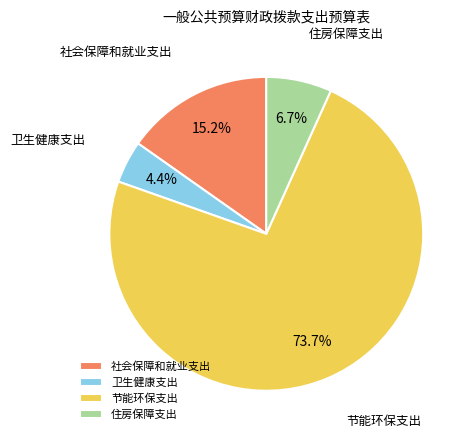

What portion of the pie excludes 社会保障和就业支出?

84.8%